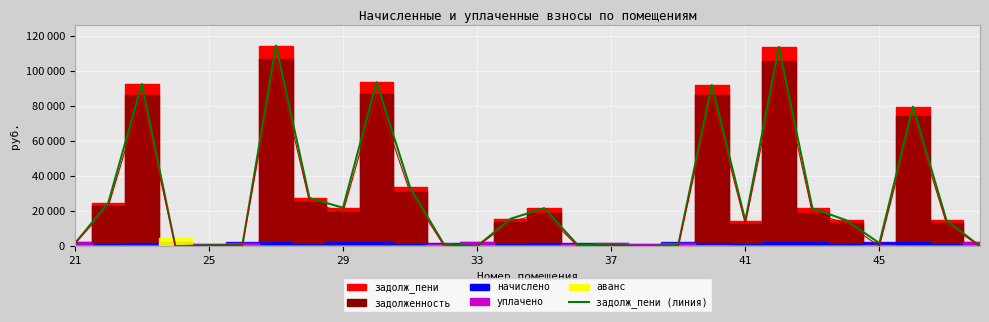

At which category does the chart reach its minimum across all series?

33